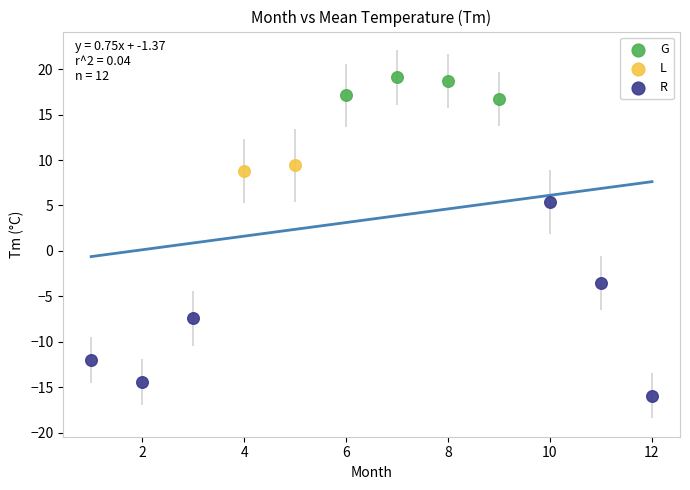

Which series contains the highest Y value?

G